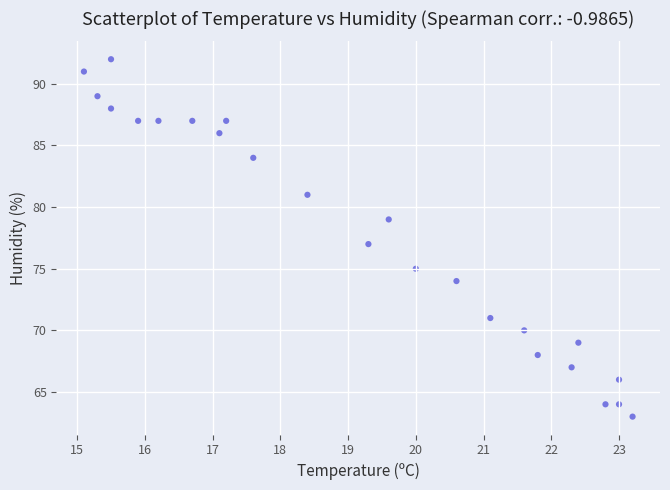

What is the range of Y values (max minus min)?

29